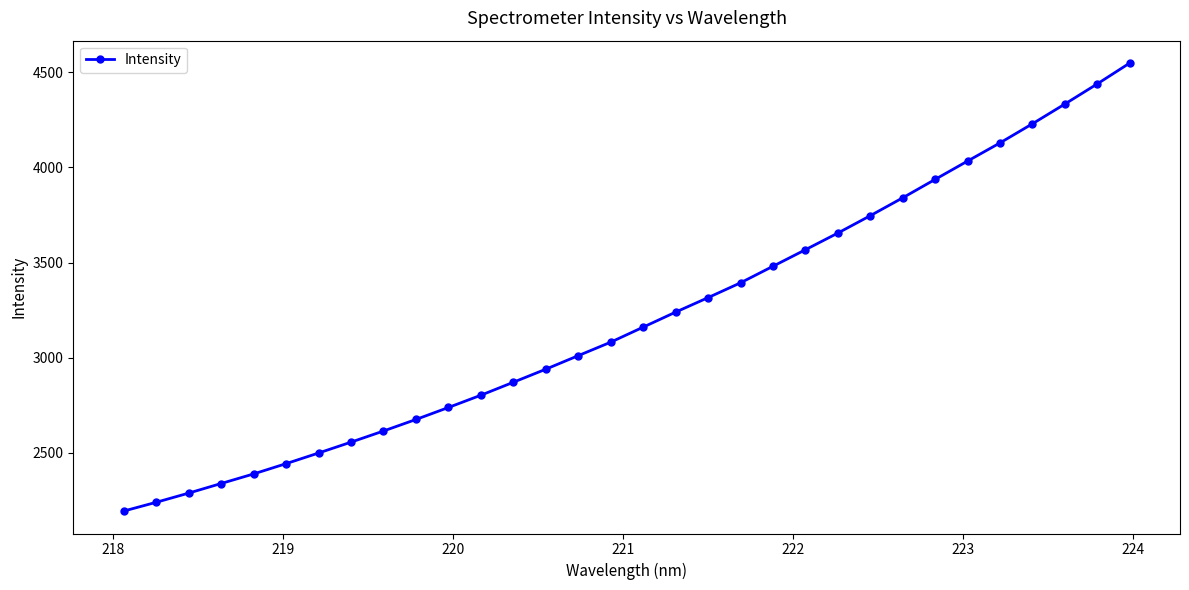

What is the difference between the second highest and second lowest values?

2198.2